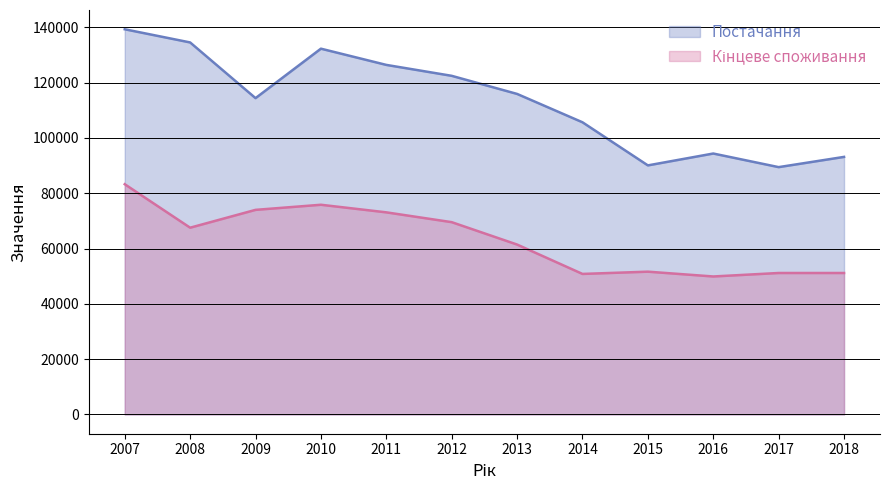

What is the value of the 5th point from the left?

126438